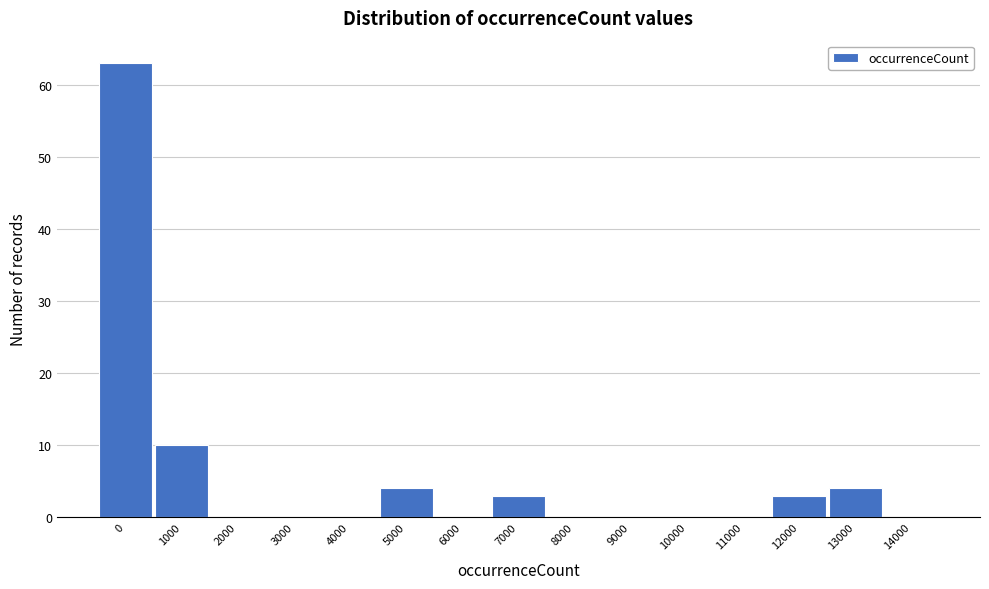

Reading left to right, extract all data points from this chart.

0=63	1000=10	2000=0	3000=0	4000=0	5000=4	6000=0	7000=3	8000=0	9000=0	10000=0	11000=0	12000=3	13000=4	14000=0